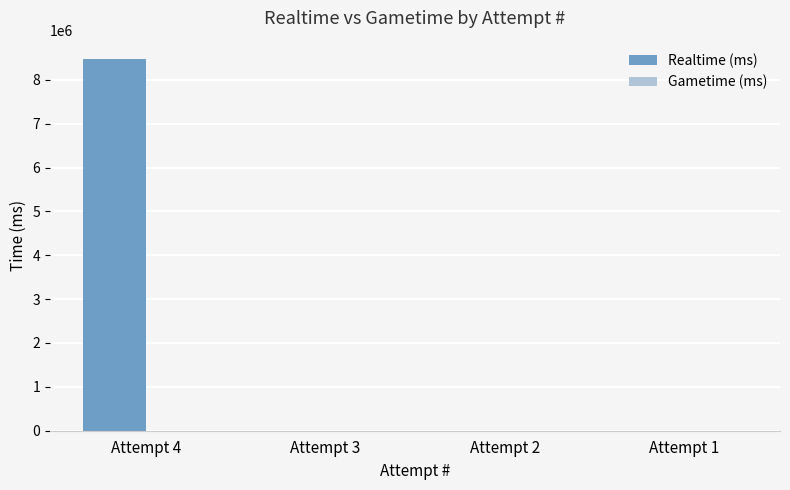

Is it true that the value at Attempt 2 is -4040984?

False